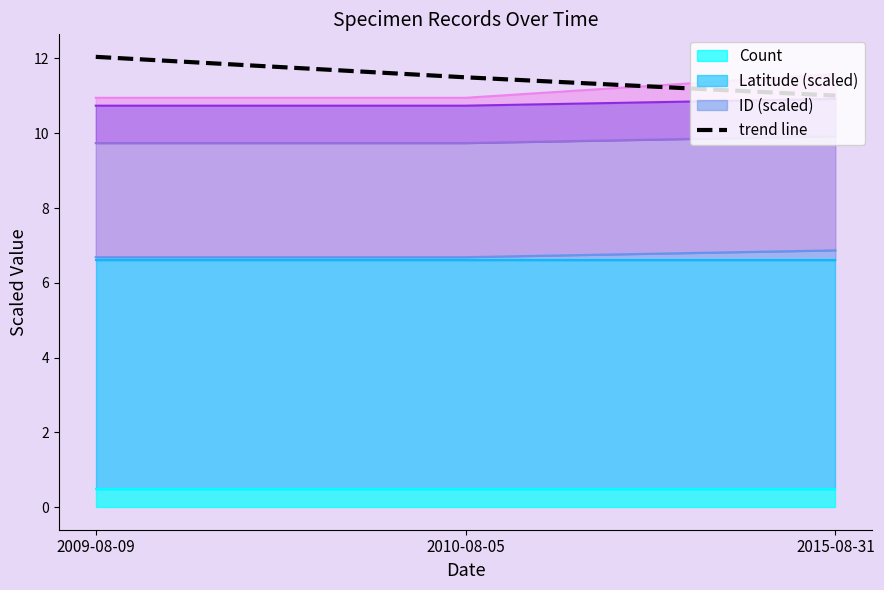

What is the difference between the values at 2015-08-31 and 2010-08-05?

0.5